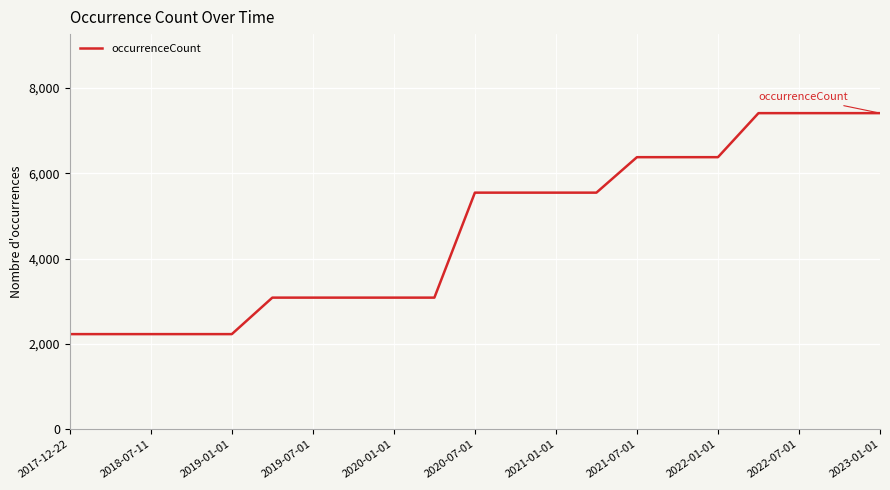

What is the greatest value displayed?

7407